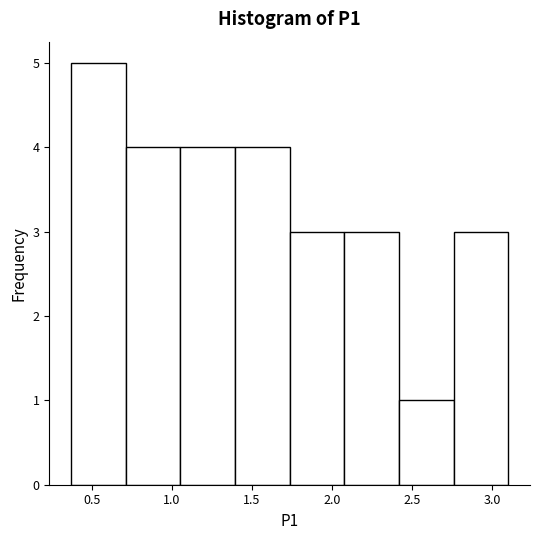

How tall is the bar that spans 0.70 to 1.05 on the x-axis? Neither the bar edges nor the heights are printed on the chart, so give them approximately, as read against the axes.

4